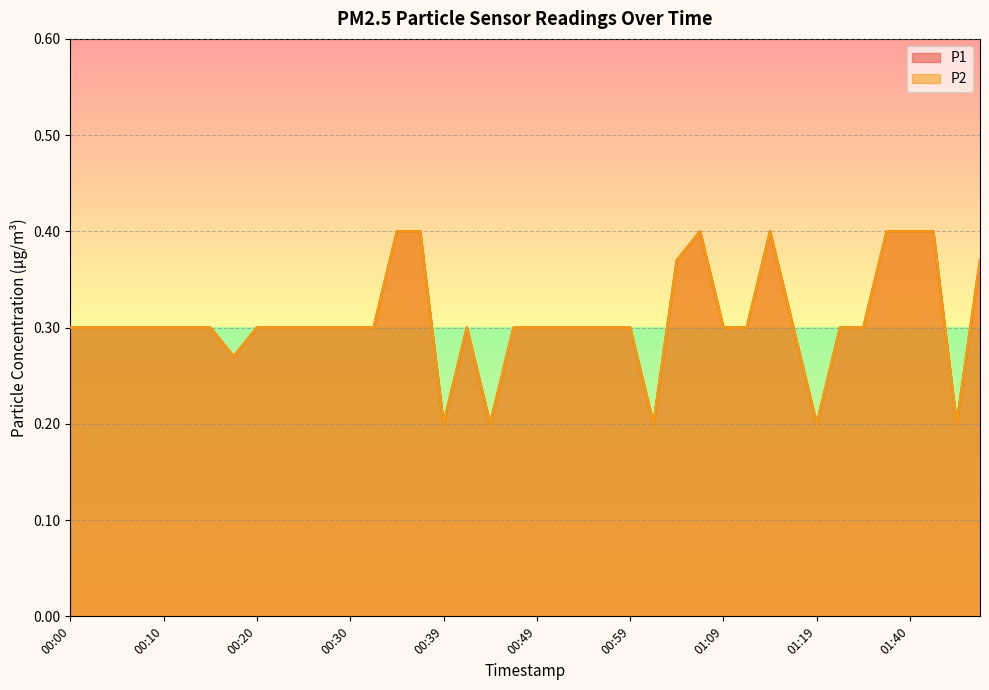

What are all the series names shown in the legend?

P1, P2